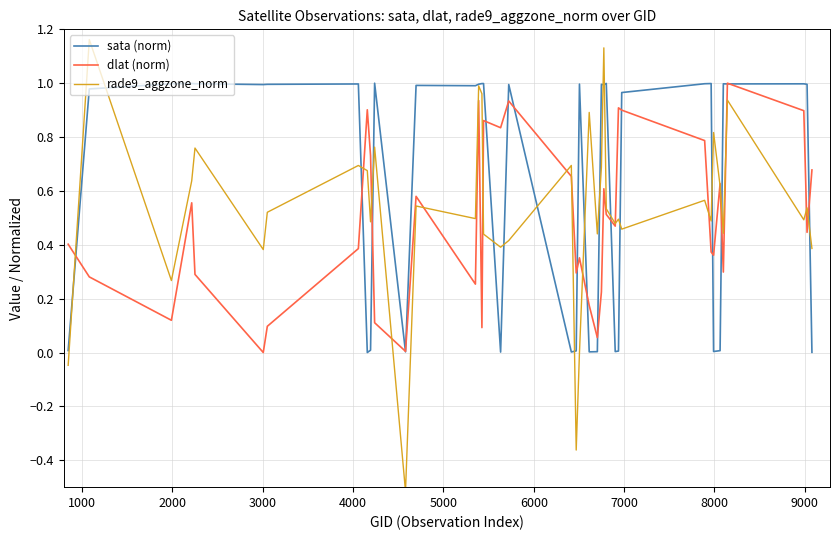

True or false: rade9_aggzone_norm and sata (norm) intersect in this chart.

True